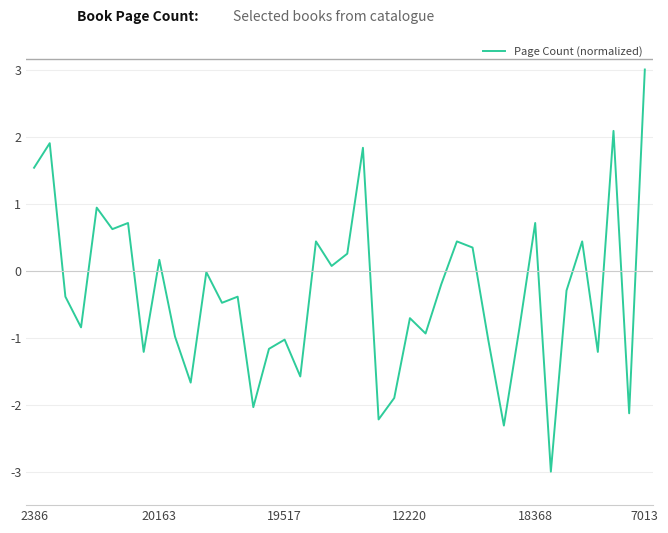

What is the difference between the maximum and minimum values?

6.0